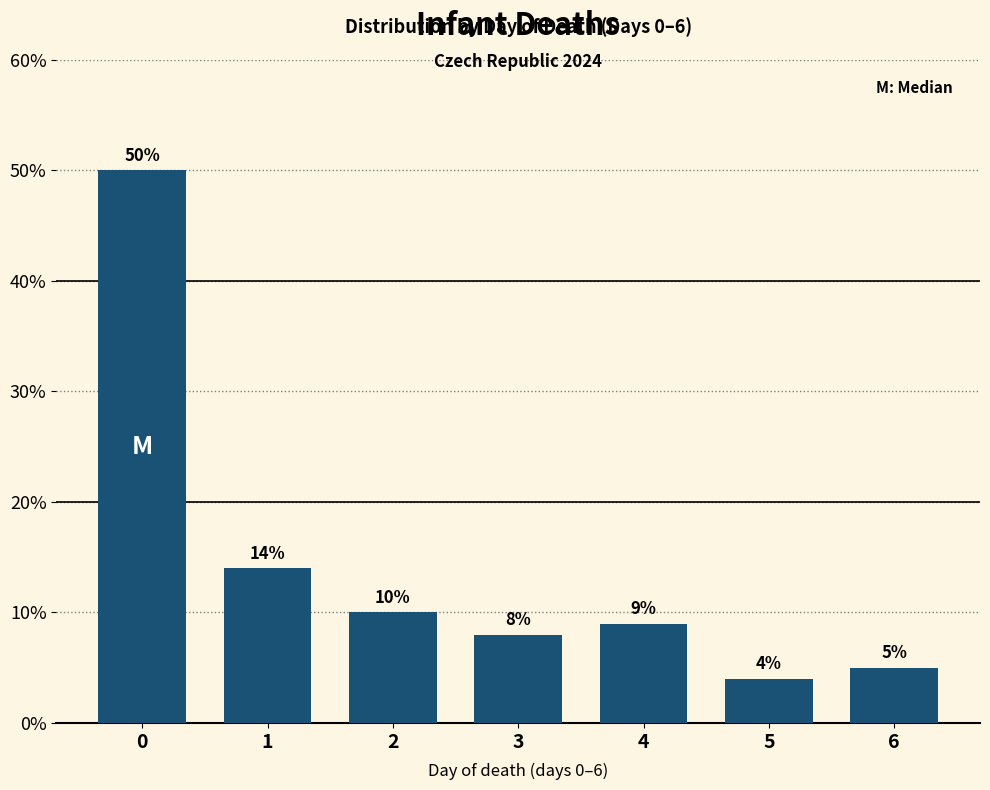

Reading left to right, extract all data points from this chart.

0=50.0	1=14.0	2=10.0	3=8.0	4=9.0	5=4.0	6=5.0